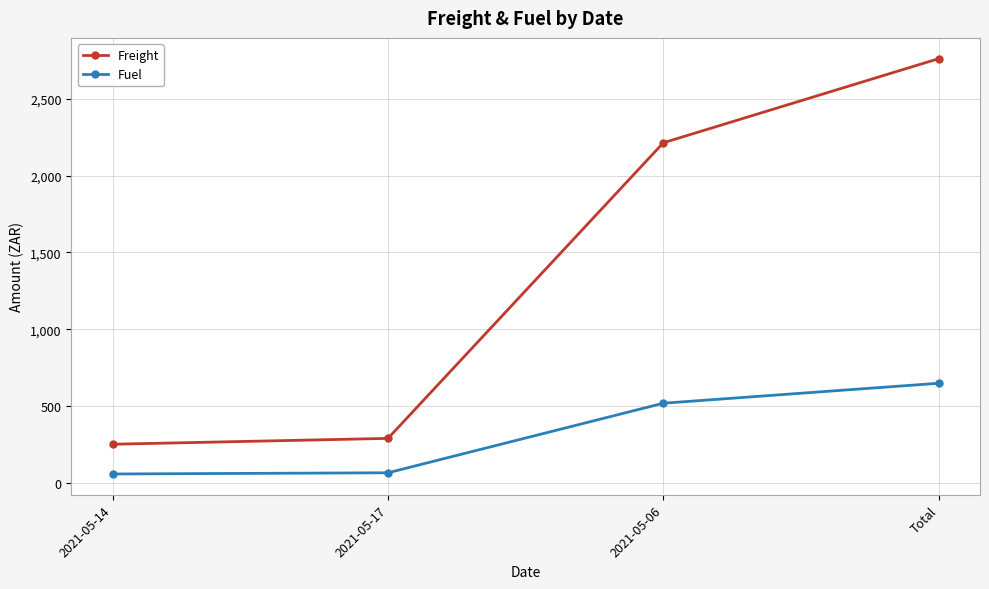

At which label does Freight reach its peak?

Total